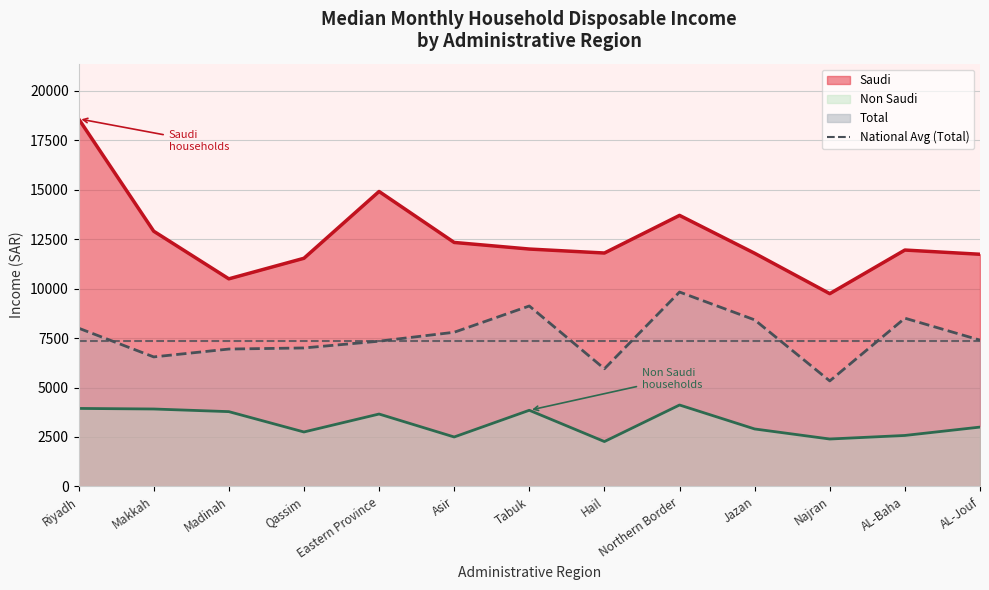

True or false: Non Saudi has a value of 2753 at Qassim.

True